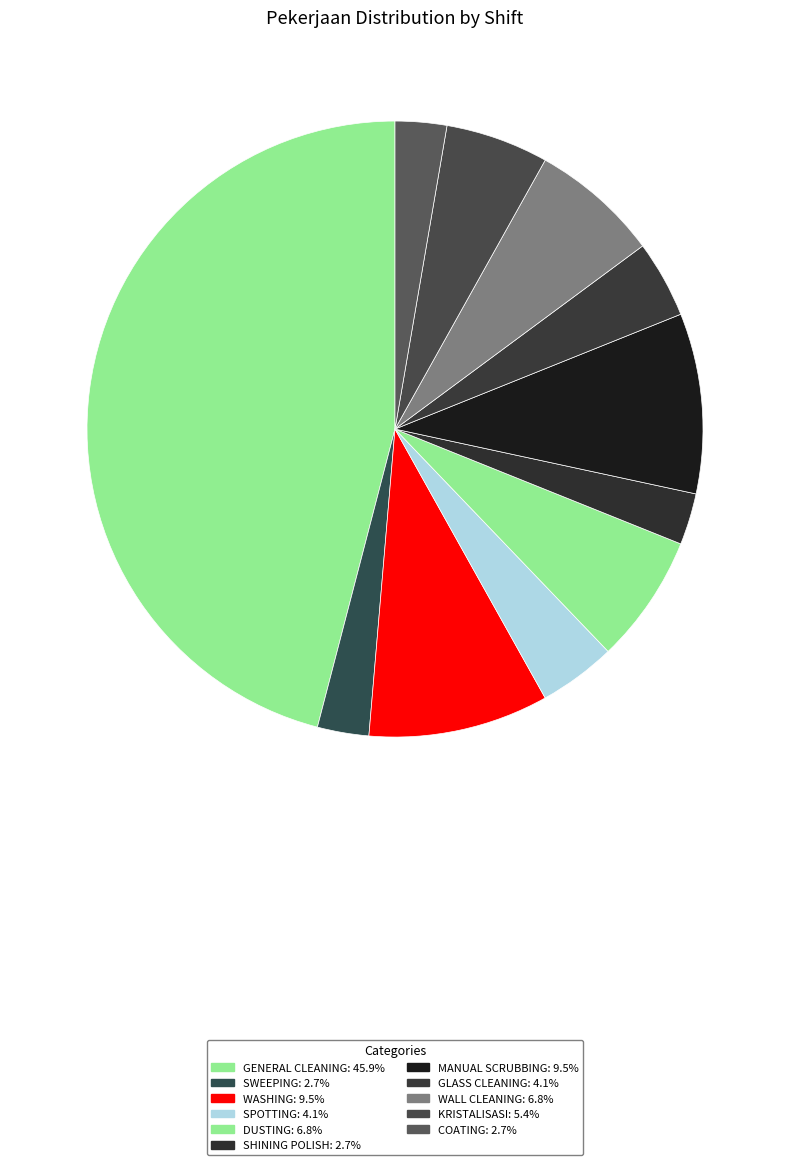

How many slices are in this pie chart?

11